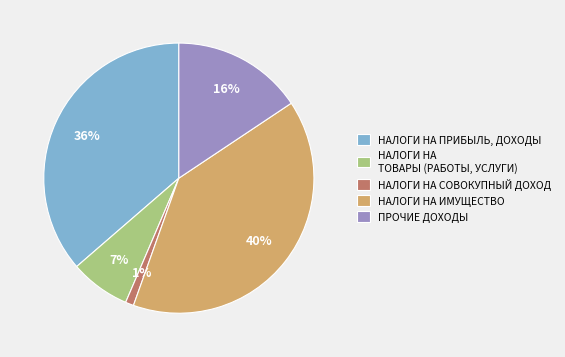

True or false: НАЛОГИ НА ПРИБЫЛЬ, ДОХОДЫ accounts for 36% of the total.

True